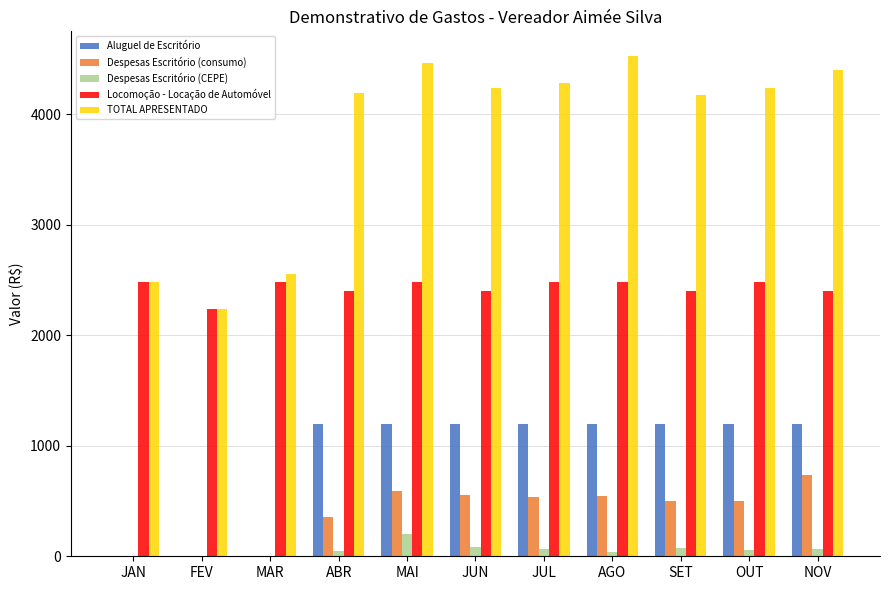

Read the Aluguel de Escritório value at MAI.

1200.0